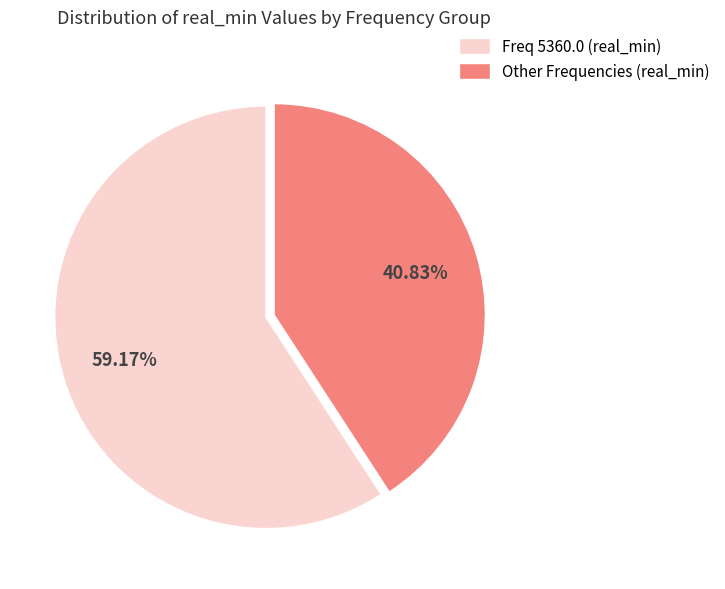

Count the number of slices in the pie.

2